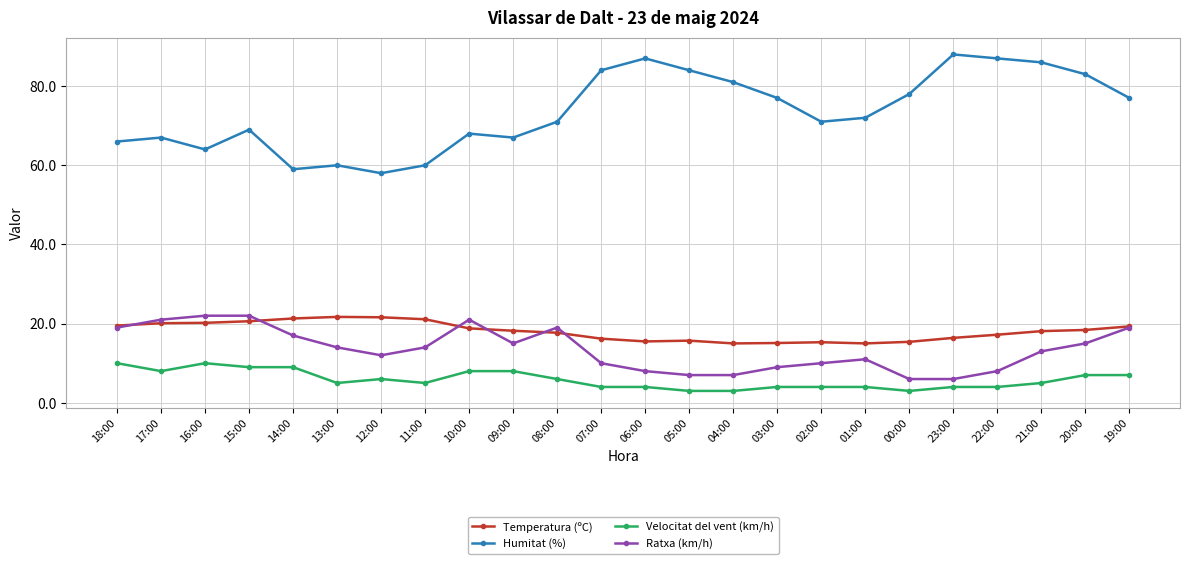

What are all the series names shown in the legend?

Temperatura (ºC), Humitat (%), Velocitat del vent (km/h), Ratxa (km/h)